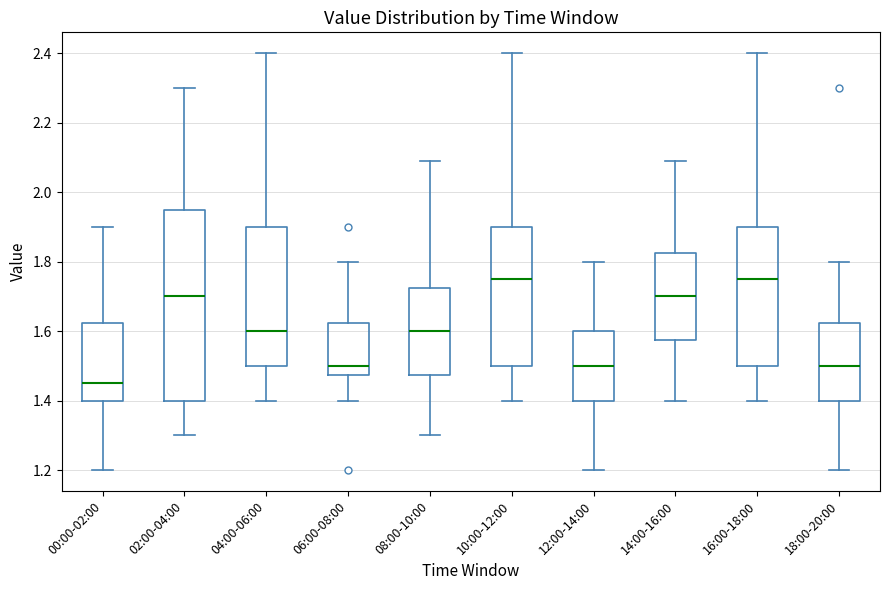

Which box is the tallest, from its lower edge to its upper edge?

02:00-04:00